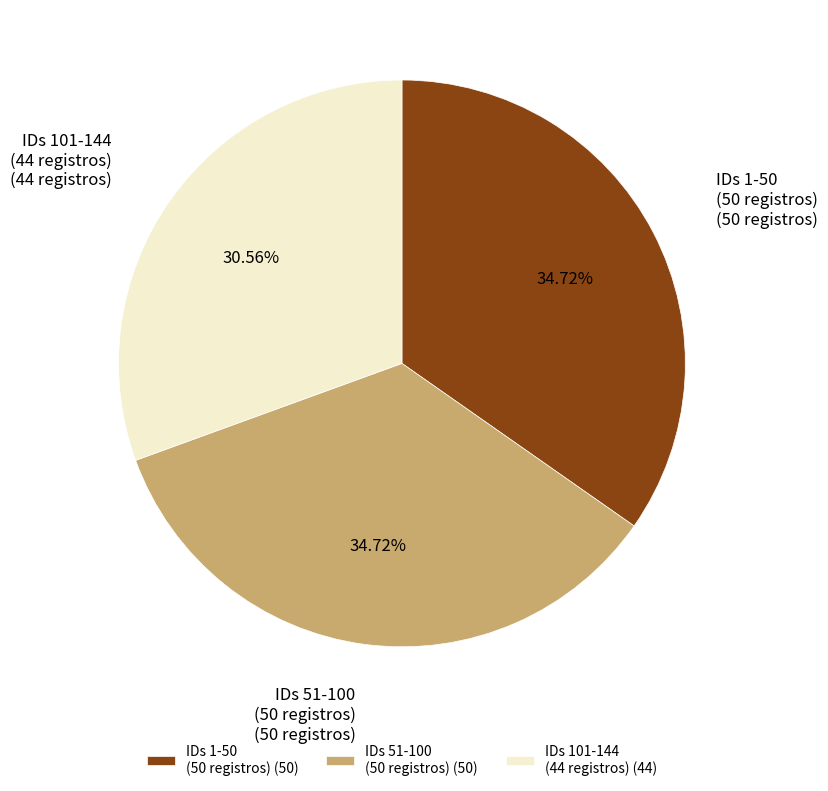

Is IDs 101-144 (44 registros) the majority of the pie?

No